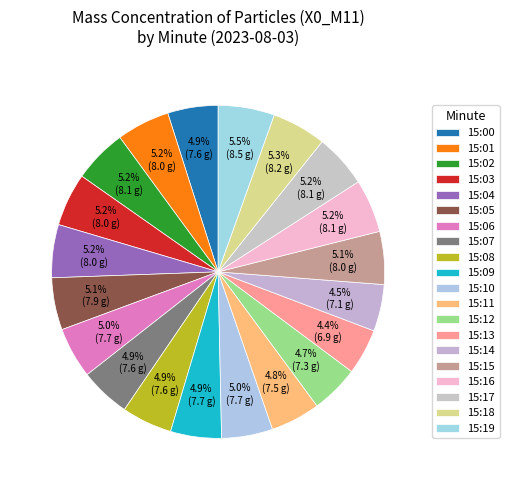

Which category has the biggest portion of the pie?

15:19